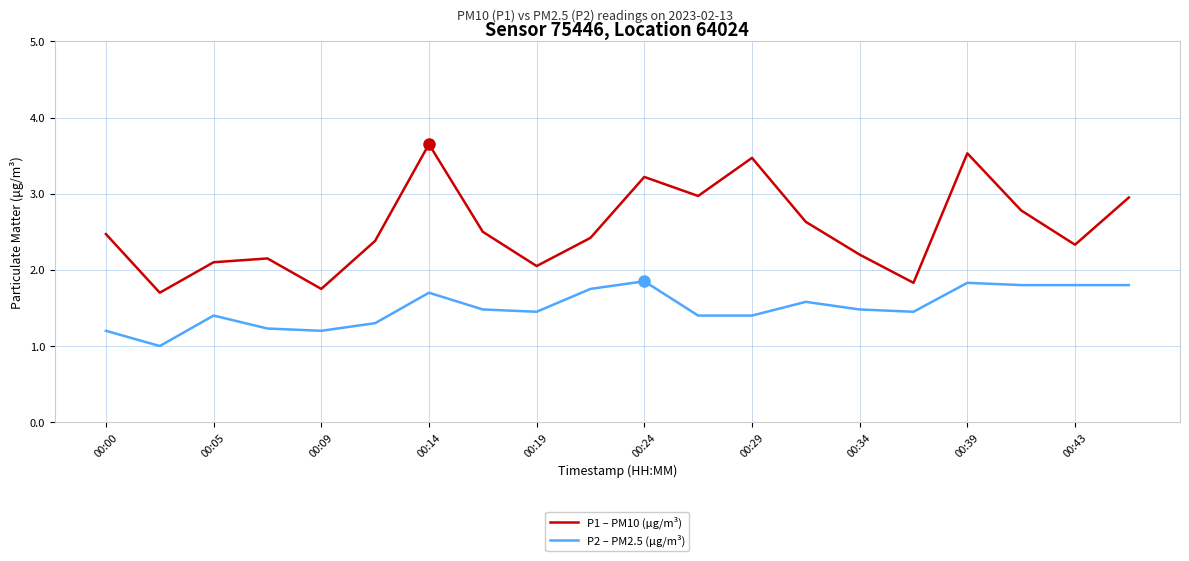

Which series has the largest total across all categories?

P1 – PM10 (μg/m³)